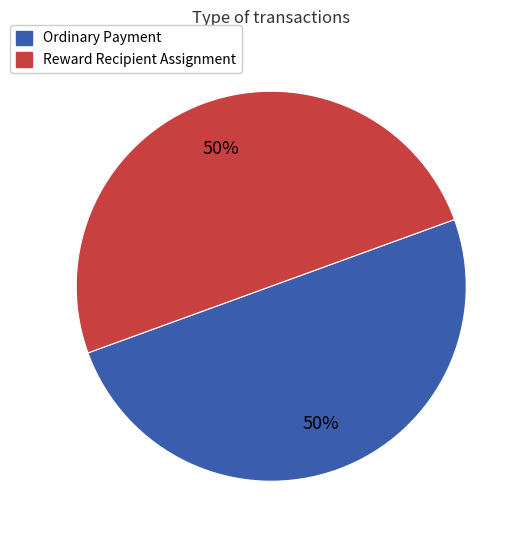

To the nearest percent, what is the combined percentage of Ordinary Payment and Reward Recipient Assignment?

100%